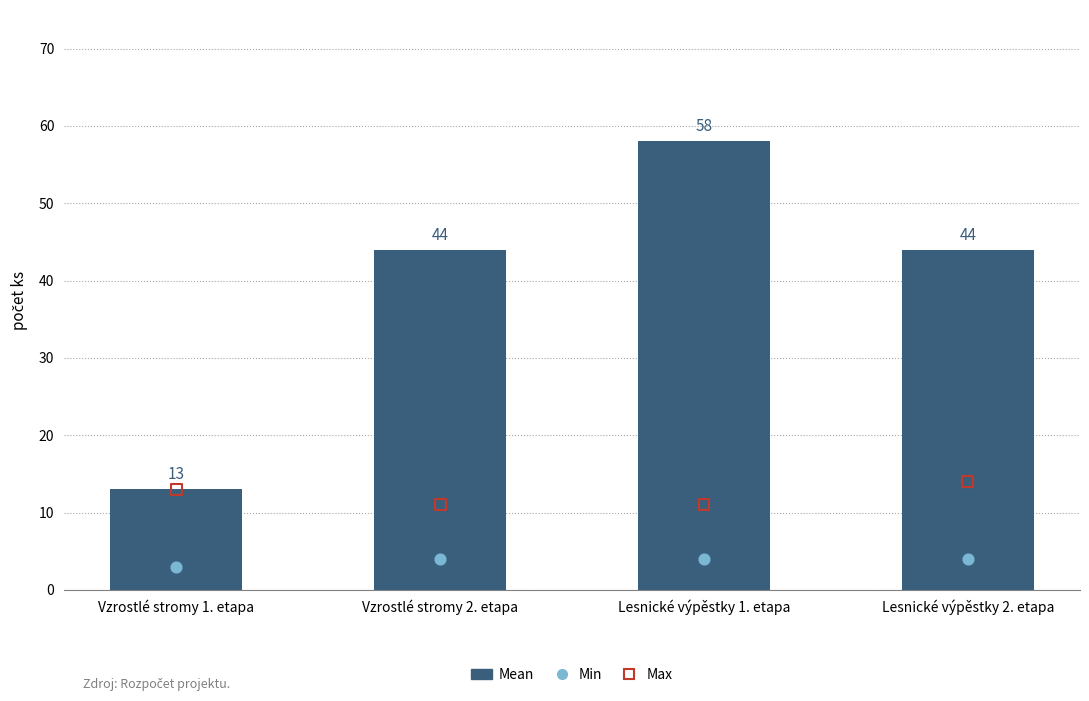

Which series has the largest total across all categories?

Mean